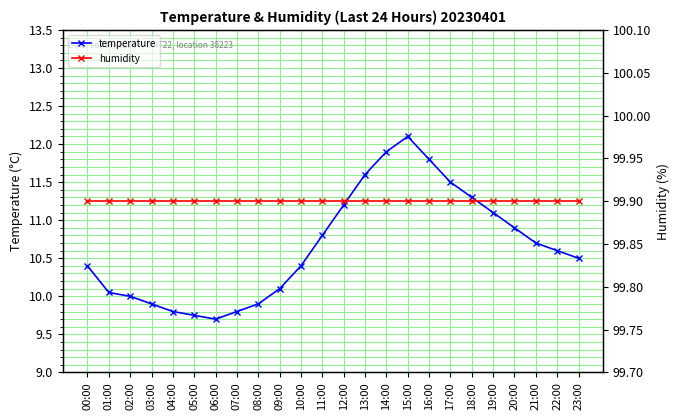

What is the sum of the humidity values at 06:00 and 11:00?

199.8